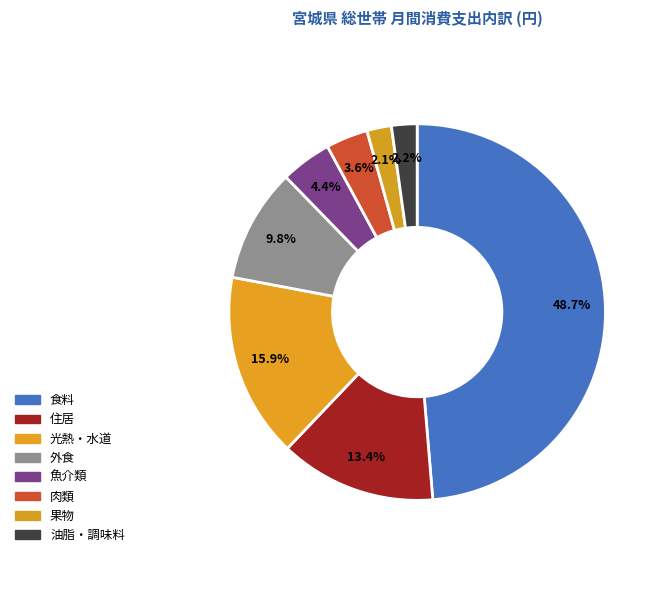

True or false: 果物 accounts for 1% of the total.

False